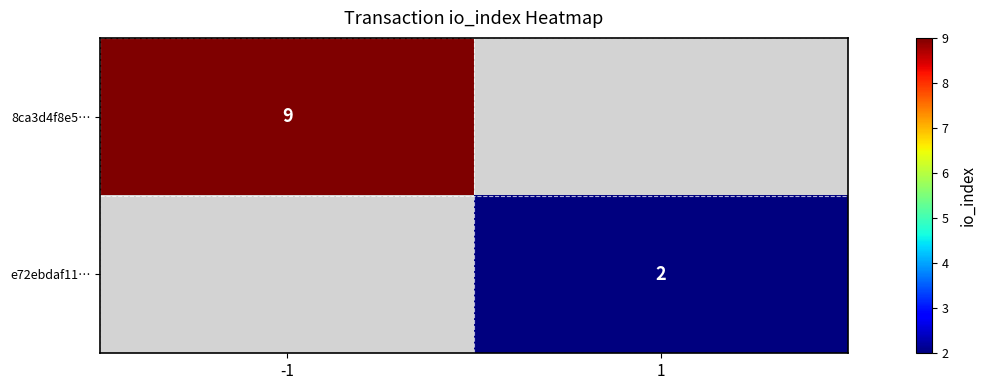

True or false: e72ebdaf11… has a value of 2.7 at 1.

False